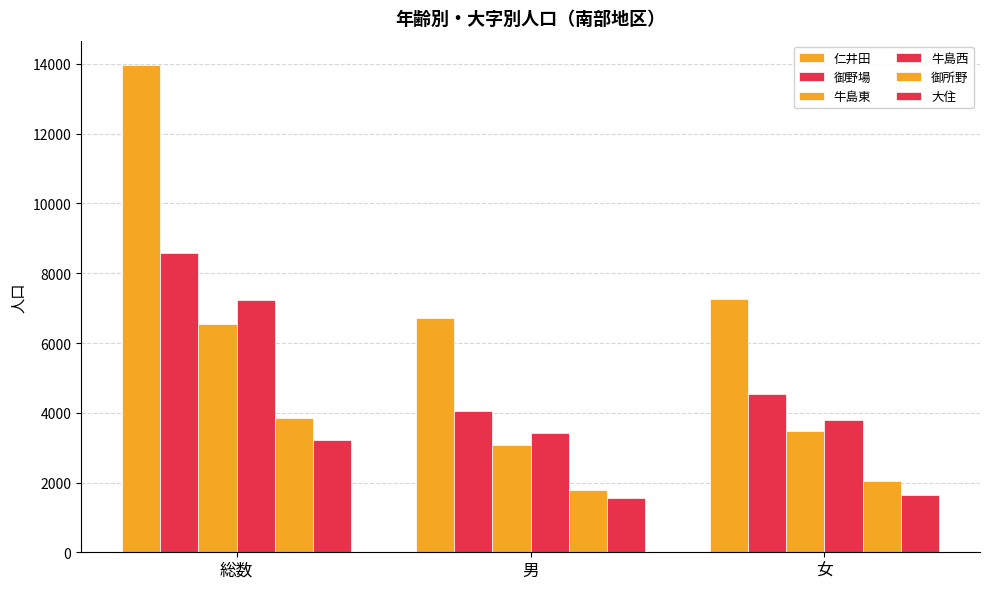

The 牛島東 series shows 1567 at 男. True or false?

False